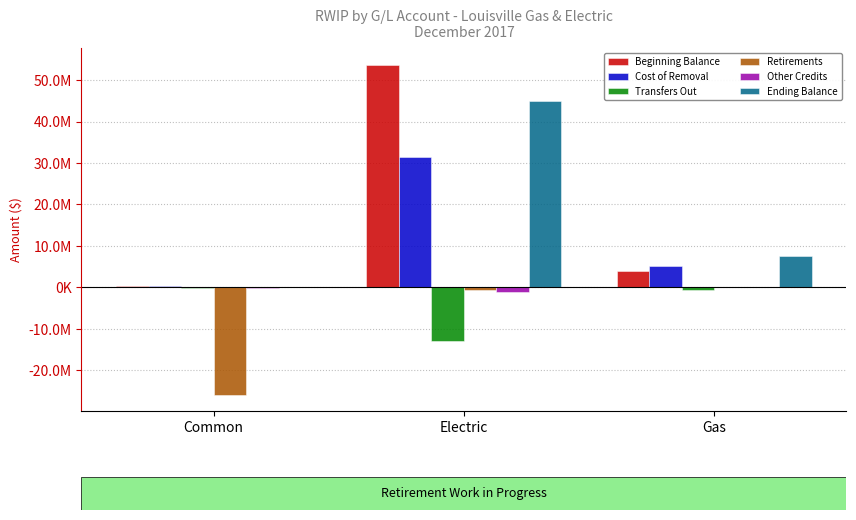

Reading left to right, transcribe all the data shown in this chart.

Beginning Balance: Common=319140.8	Electric=53786919.9	Gas=3939484.5
Cost of Removal: Common=355684.6	Electric=31472738.9	Gas=5046751.3
Transfers Out: Common=-254433.8	Electric=-12914682.0	Gas=-747212.4
Retirements: Common=-25867164.3	Electric=-533831.3	Gas=0.0
Other Credits: Common=-189610.7	Electric=-1045710.5	Gas=300.2
Ending Balance: Common=199645.9	Electric=44928884.6	Gas=7649894.4